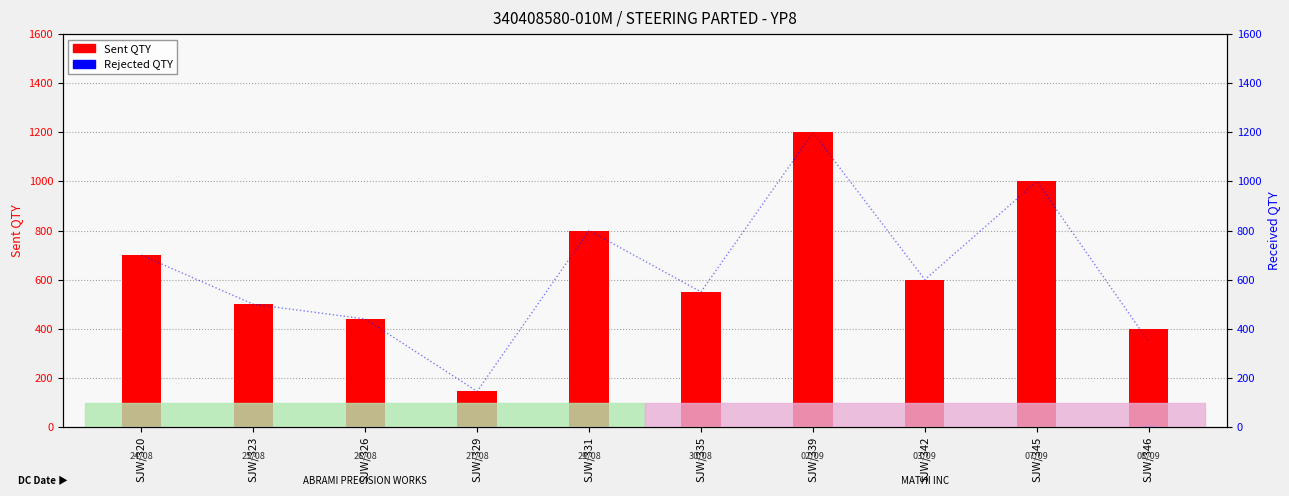

Which series has the largest total across all categories?

Sent QTY